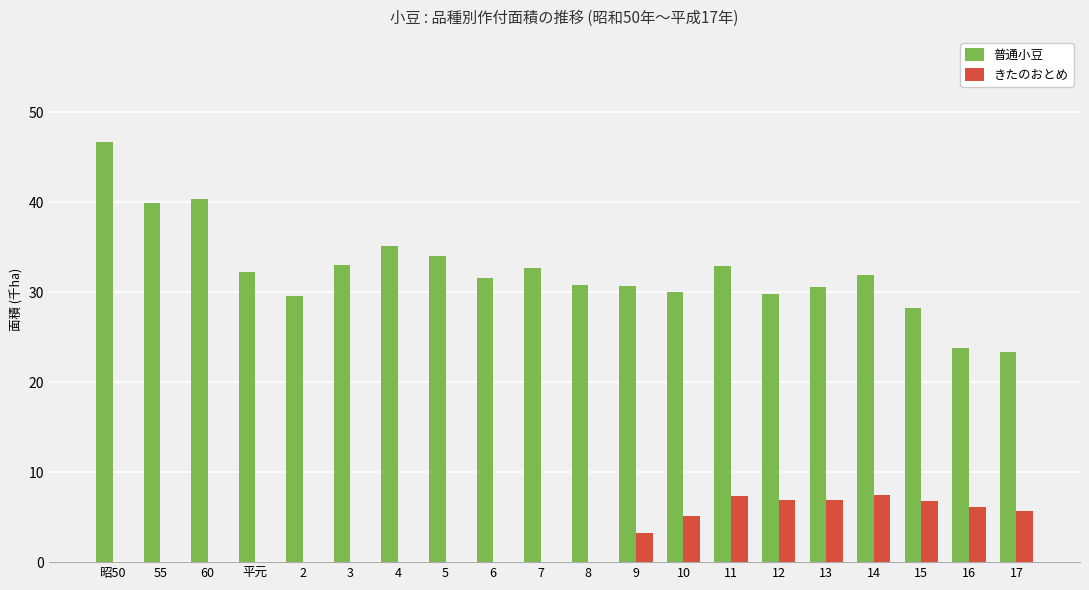

Does the chart contain stacked bars?

No